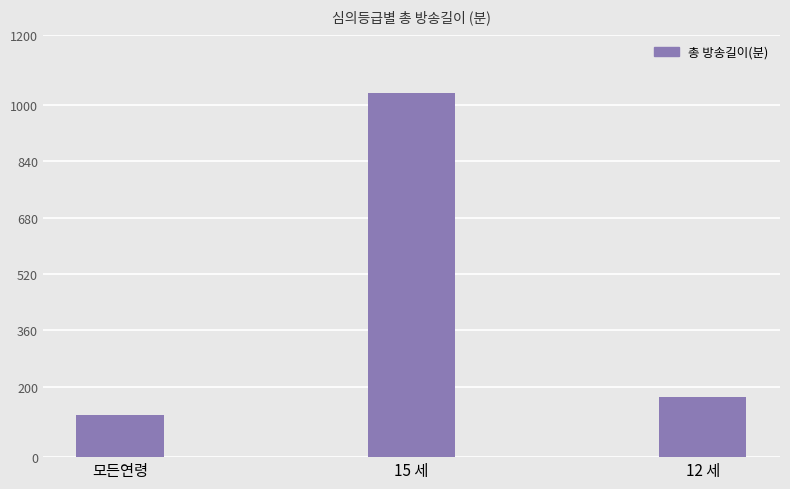

List the labels in order of value, largest first.

15 세, 12 세, 모든연령